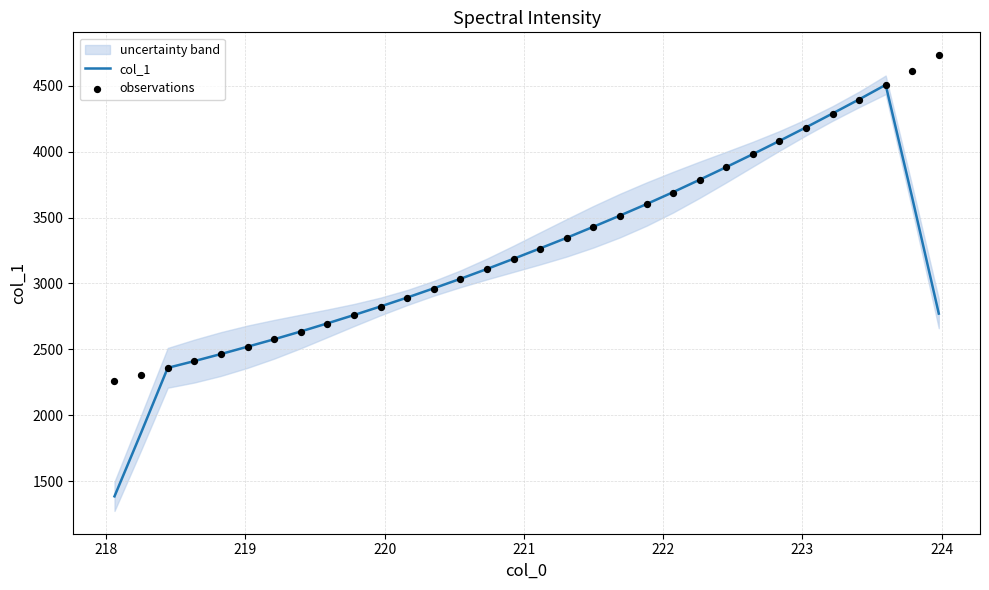

Which series has the largest total across all categories?

observations